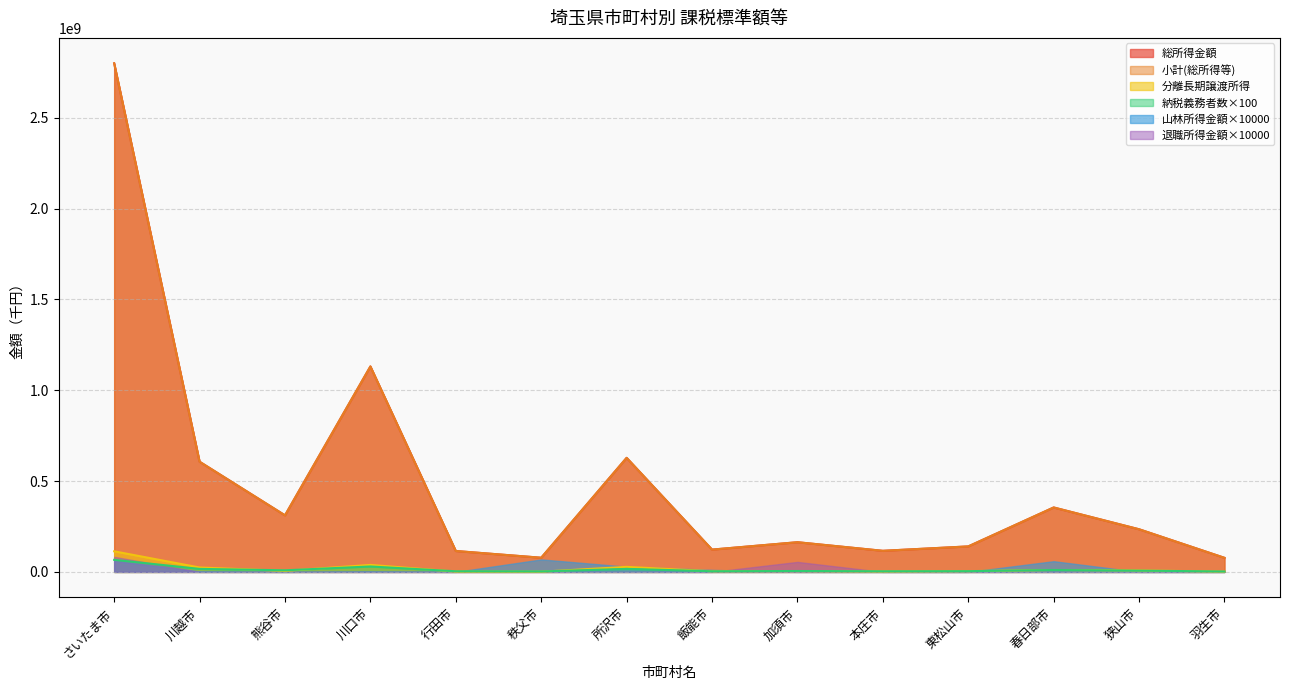

Reading right to left, what are all the values shown in this chart?

総所得金額: 77455149	234784011	354783011	140388357	116104249	163477654	122810112	628083154	78038551	115108823	1131319157	311482738	606714598	2800313192
小計(総所得等): 77455149	234784011	354788913	140388357	116104249	163483163	122811237	628086049	78045428	115108823	1131319411	311482738	606714861	2800327587
納税義務者数(計): 2376200	7027700	10504800	4135000	3501900	5018300	3581100	16717900	2522100	3551500	29896200	8855000	16595900	66326800
分離長期譲渡所得: 1554307	8107331	10465062	4183293	2304211	4468150	3652272	27832831	1087321	1647734	38564616	5721982	24250903	113377827